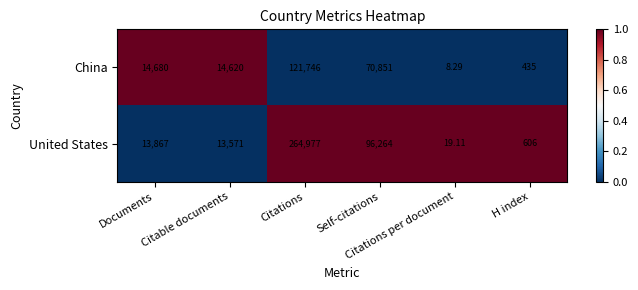

Which label corresponds to the largest value in the chart?

Citations